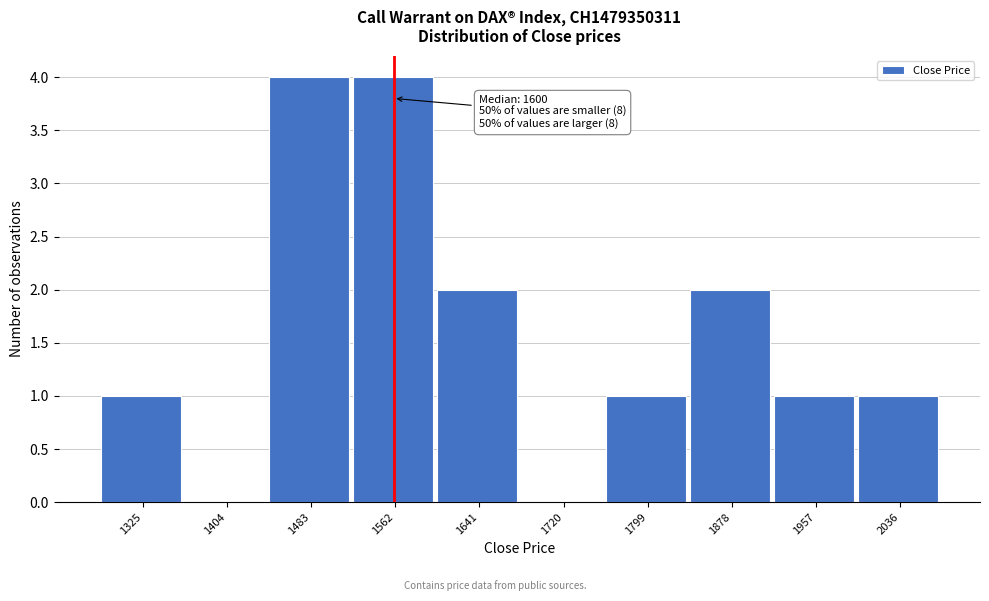

Reading left to right, extract all data points from this chart.

1325=1	1404=0	1483=4	1562=4	1641=2	1720=0	1799=1	1878=2	1957=1	2036=1